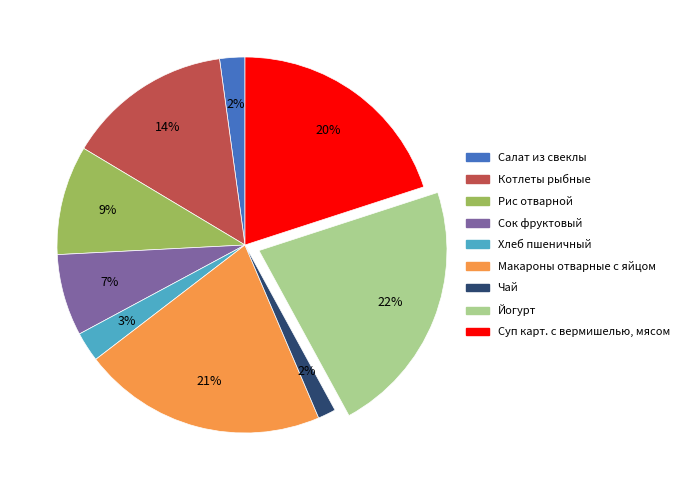

The Котлеты рыбные slice represents 14% of the pie. True or false?

True